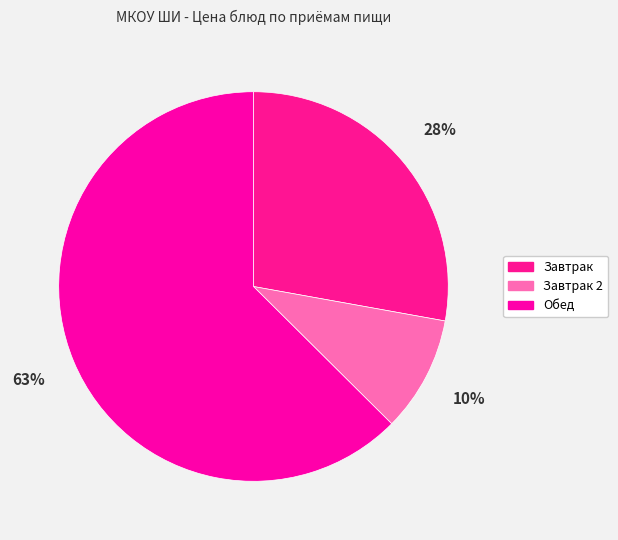

Rank the categories by value from lowest to highest.

Завтрак 2, Завтрак, Обед